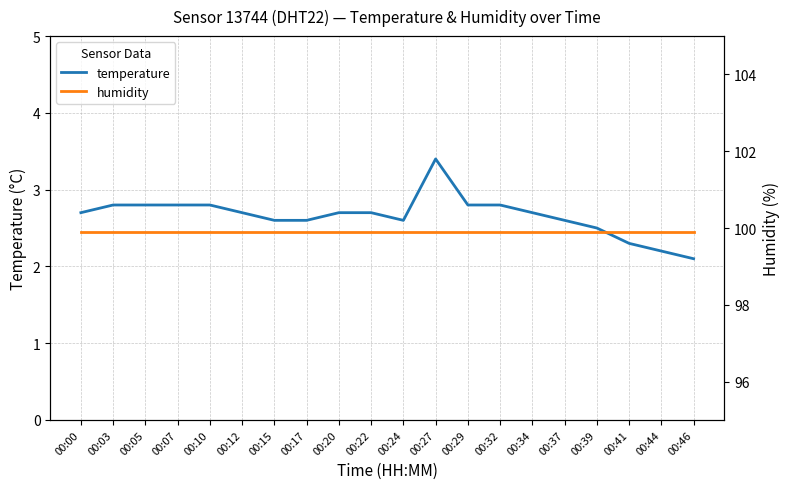

What is the maximum value shown in the chart?

99.9